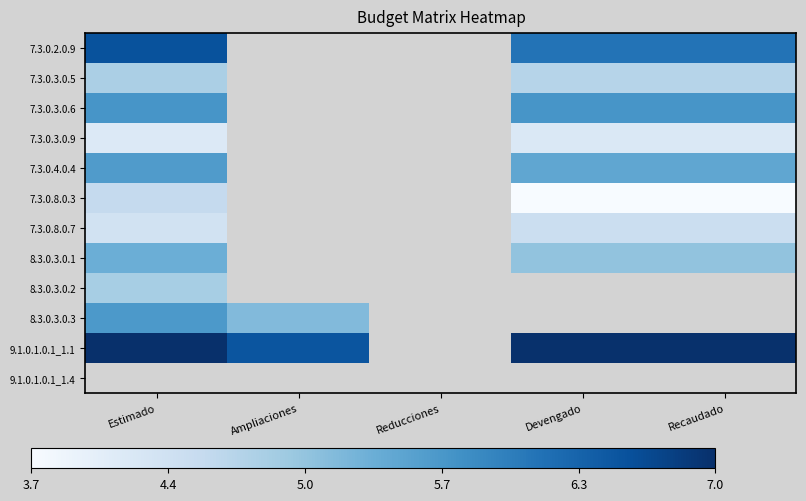

Count the number of categories in the chart.

5